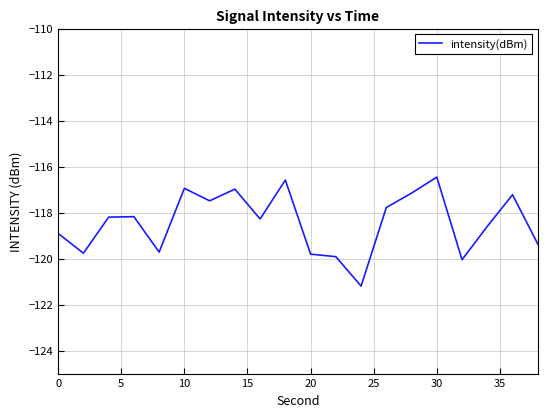

What is the difference between the maximum and minimum values?

4.7